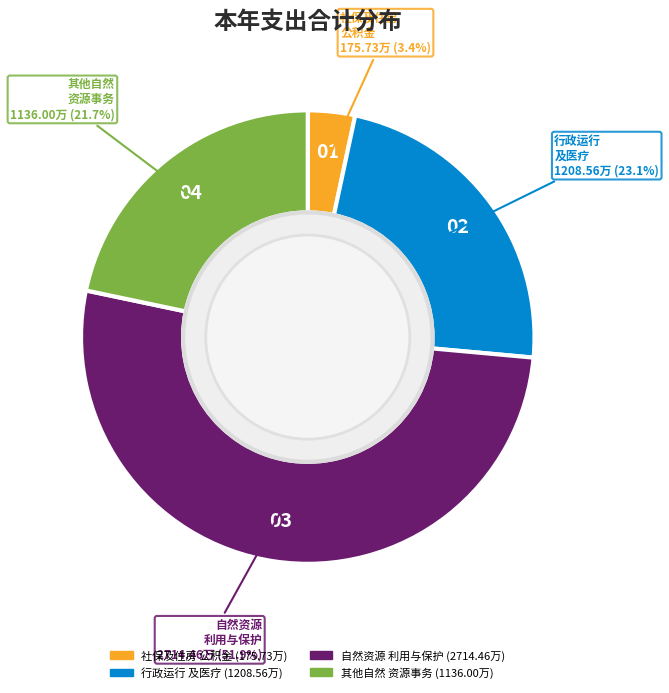

How many segments does this pie chart have?

4